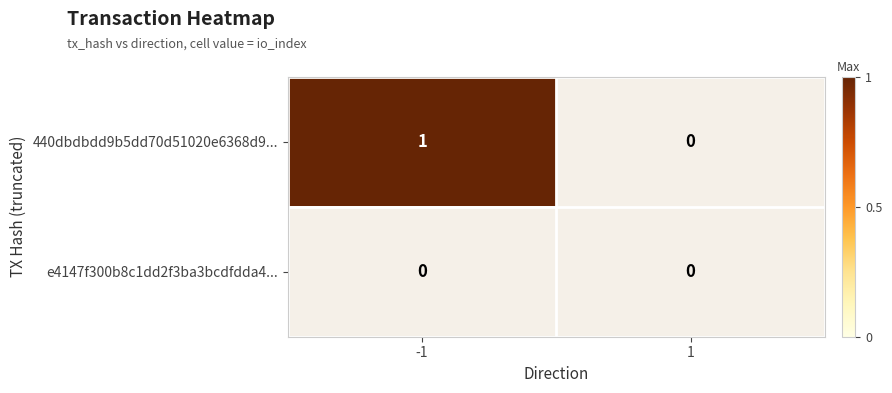

Rank the series at -1 from lowest to highest value.

e4147f300b8c1dd2f3ba3bcdfdda4..., 440dbdbdd9b5dd70d51020e6368d9...